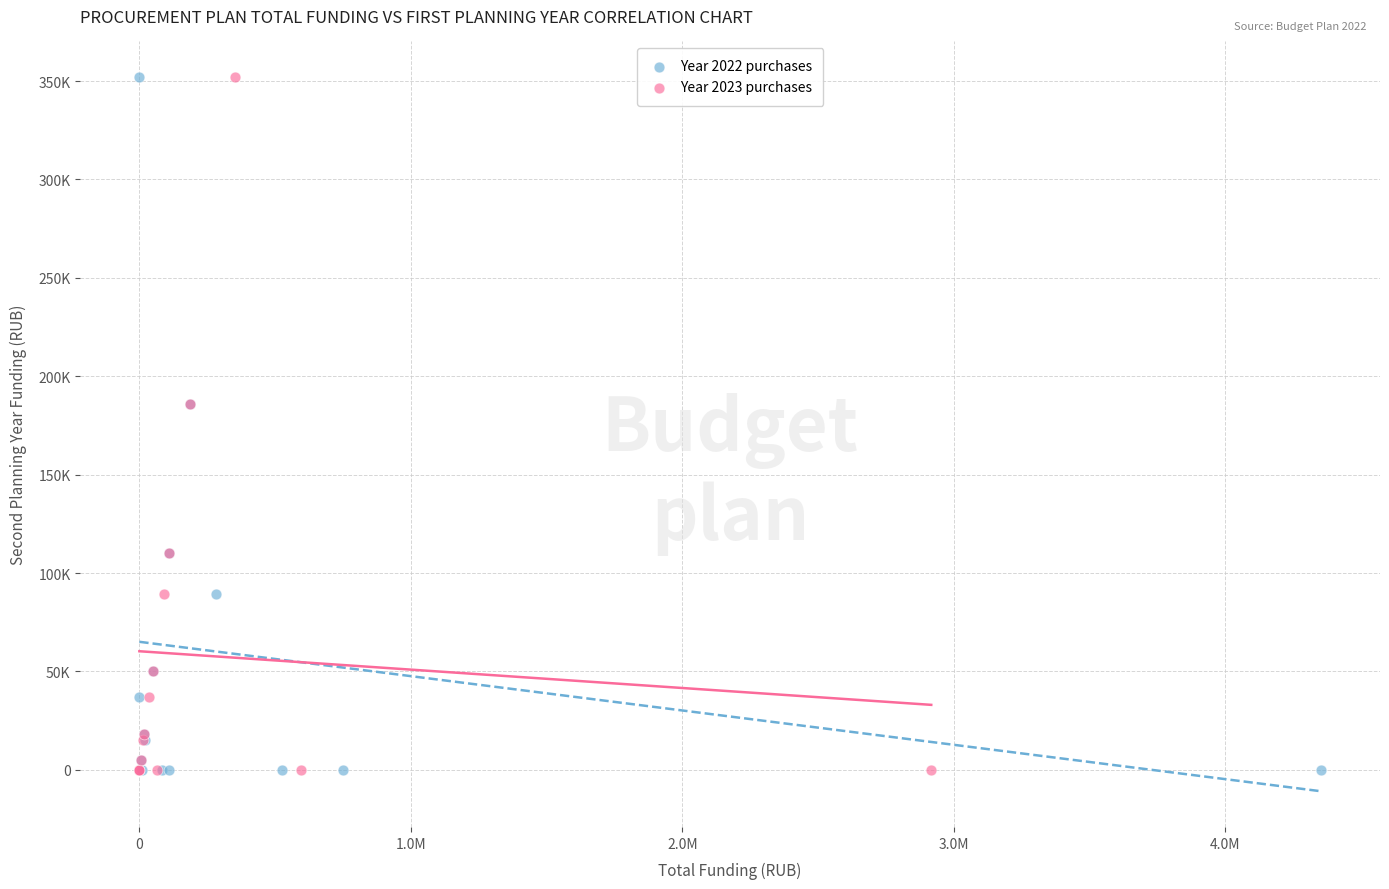

What are all the series names shown in the legend?

Year 2022 purchases, Year 2023 purchases